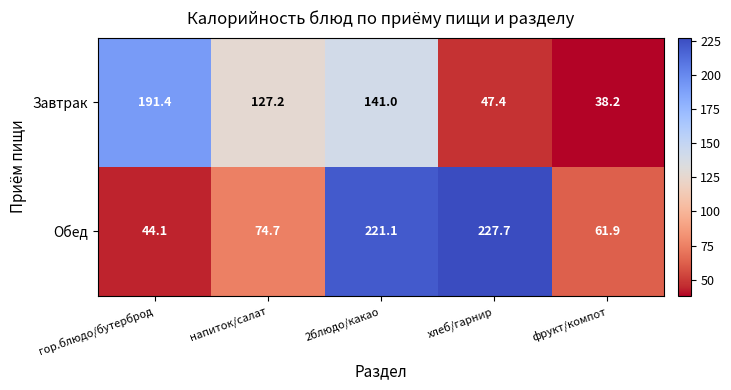

At which label is Завтрак closest to 114?

напиток/салат